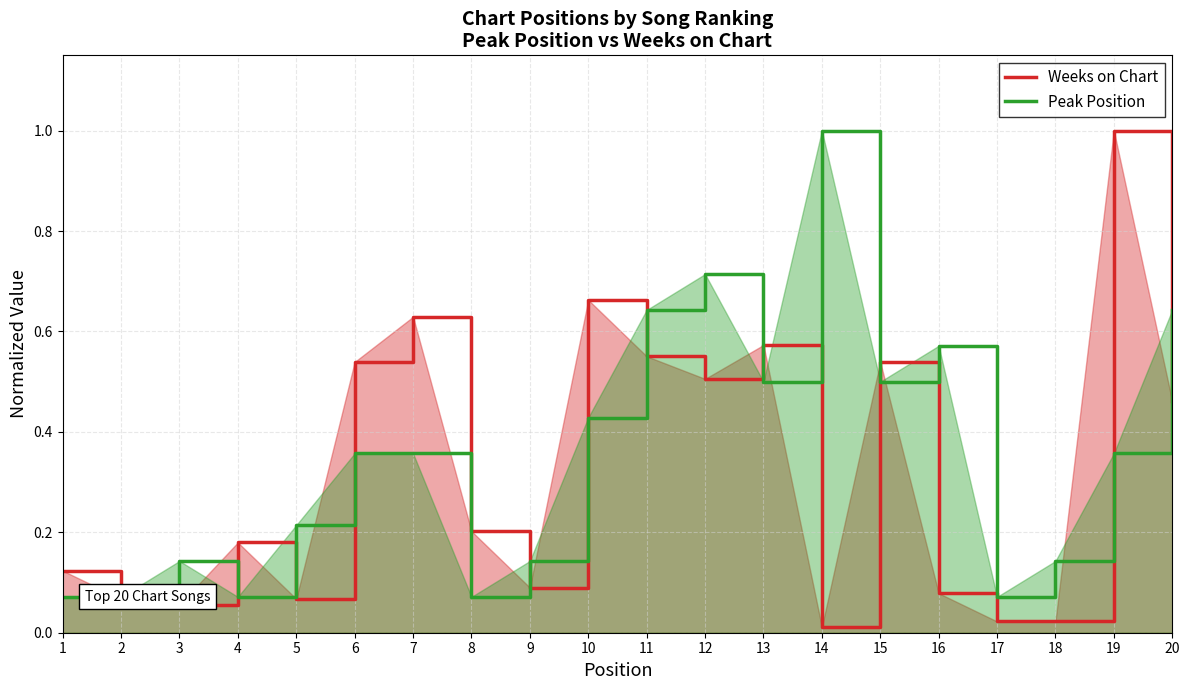

Between which two adjacent categories do Weeks on Chart and Peak Position first intersect?

1 and 2